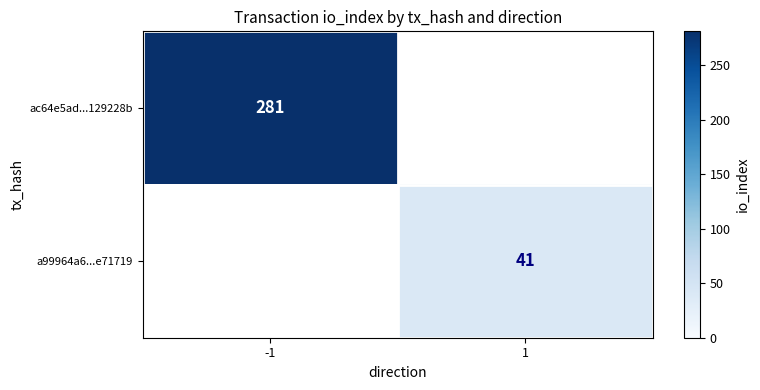

The ac64e5ad...129228b series shows 281 at -1. True or false?

True